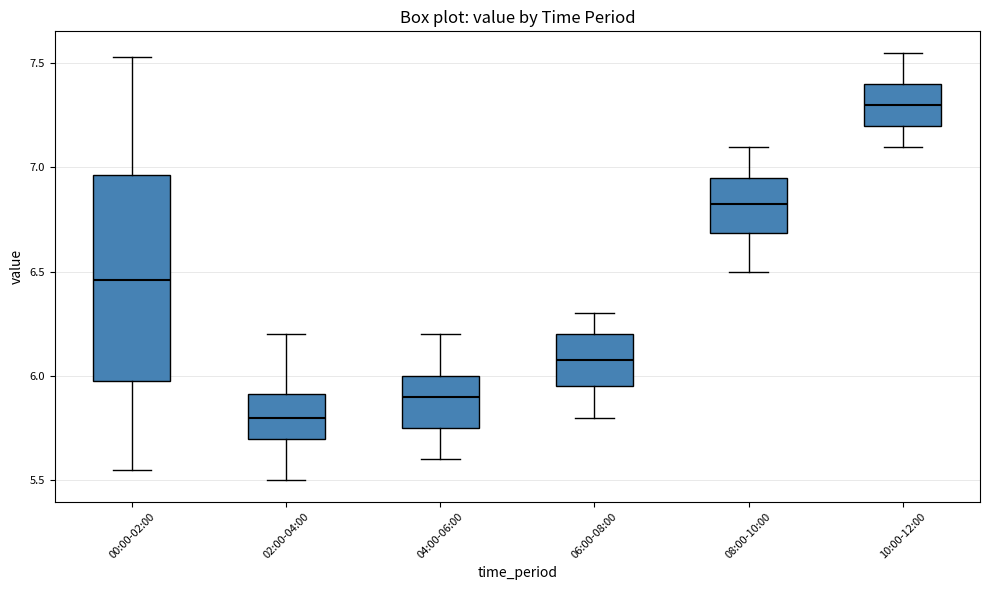

Comparing the boxes themselves (not the whiskers), which one is the tallest?

00:00-02:00